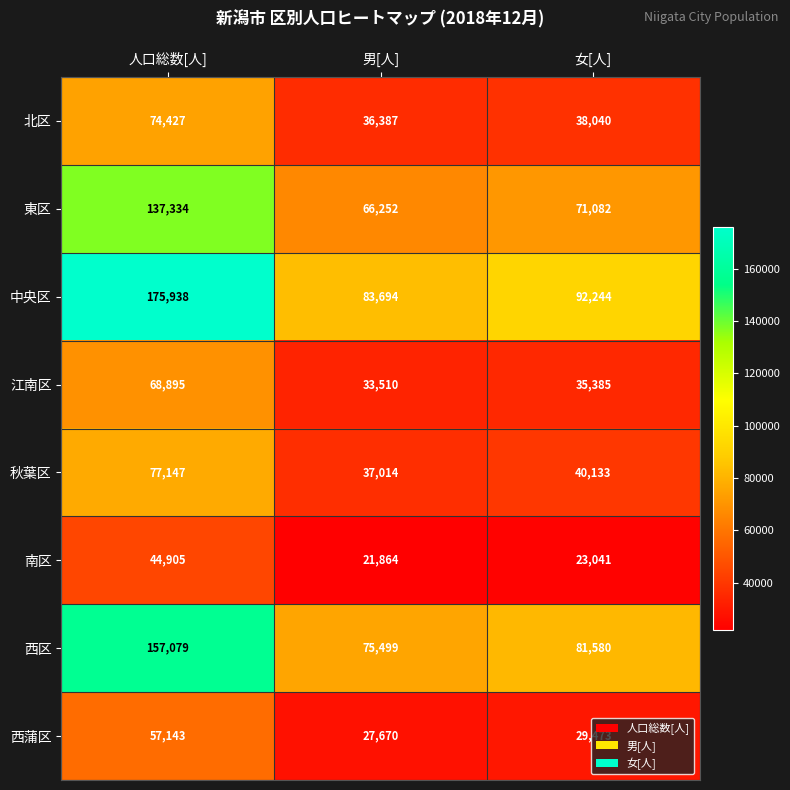

Which series has the widest spread of values?

中央区